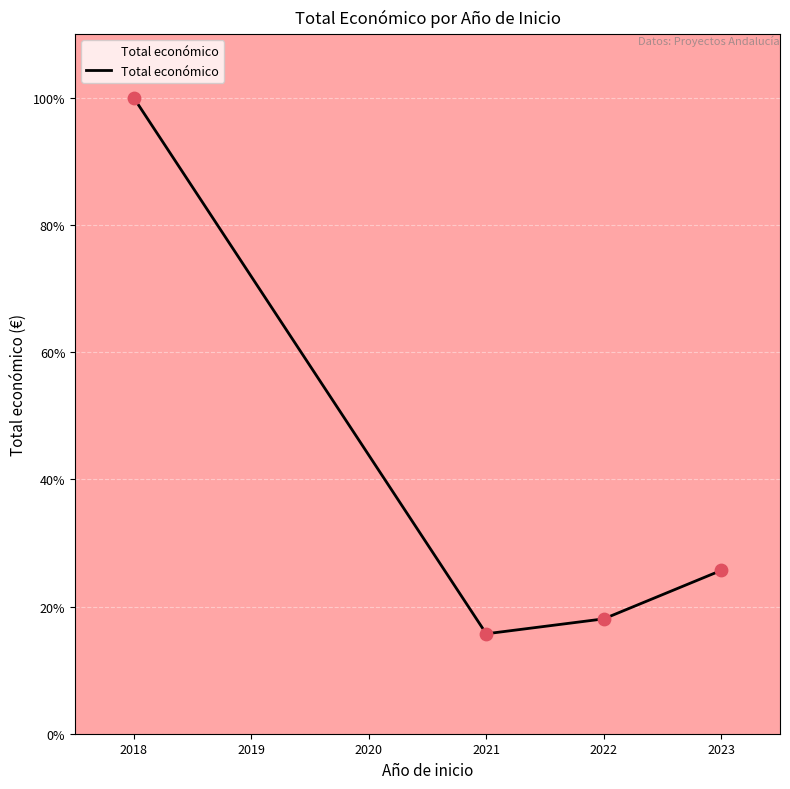

What is the change in value from 2021 to 2023?

+10.0